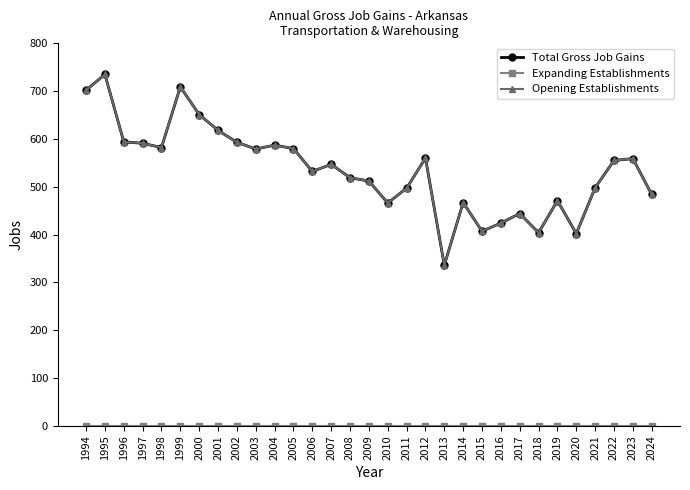

Where is the first local minimum for Opening Establishments?

1998